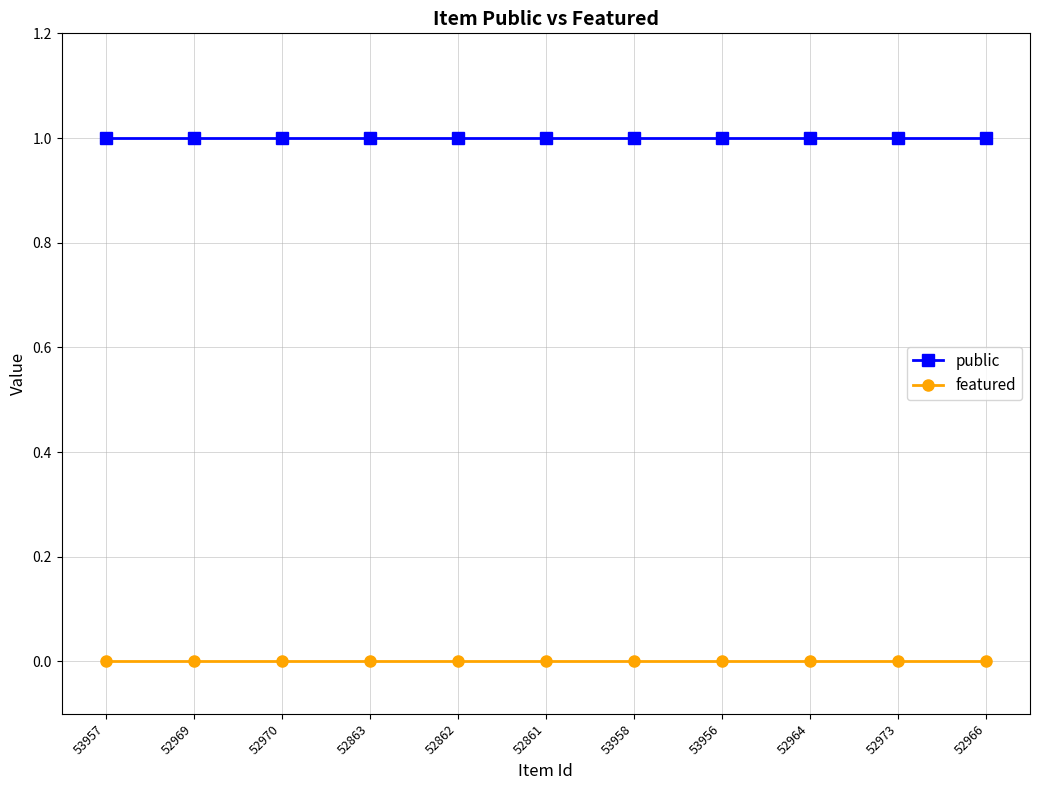

What is the spread (max minus min) of values at 52969?

1